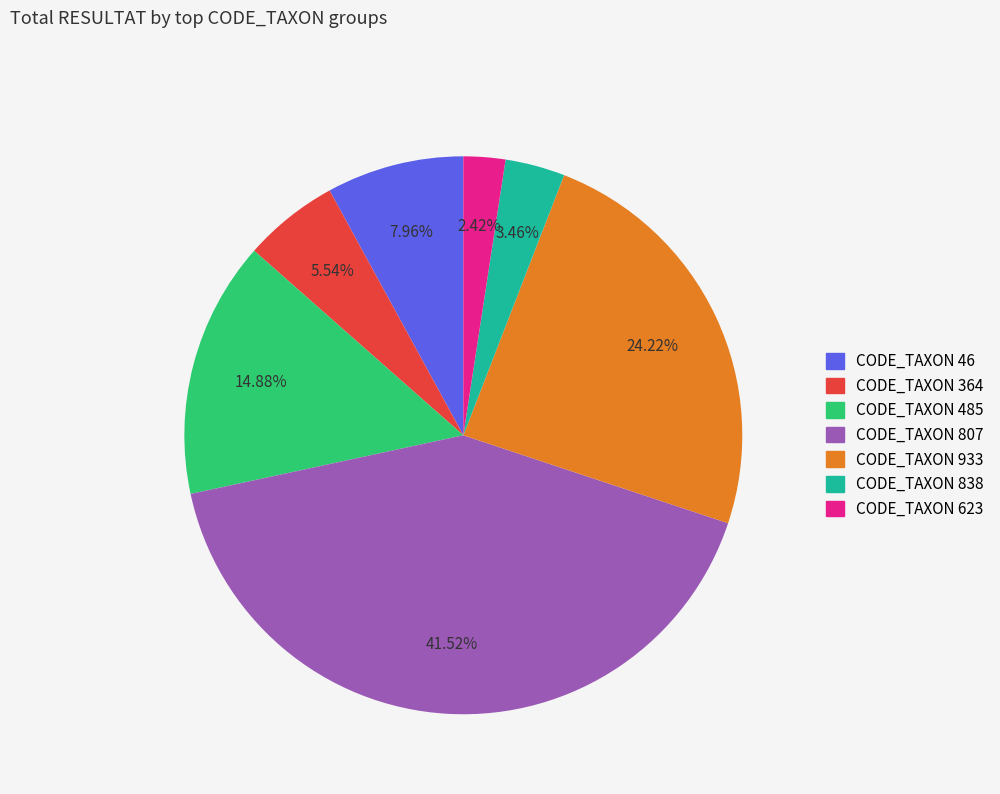

What is the largest slice in the pie chart?

CODE_TAXON 807